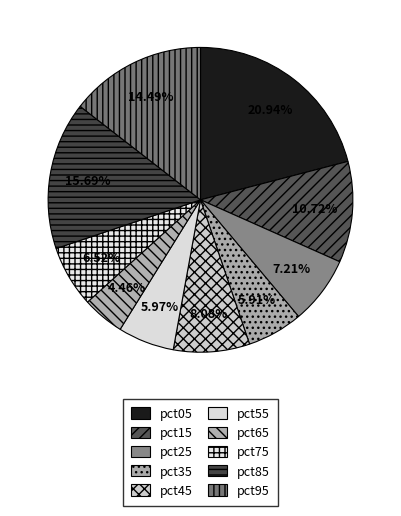

Which category has the smallest portion of the pie?

pct65